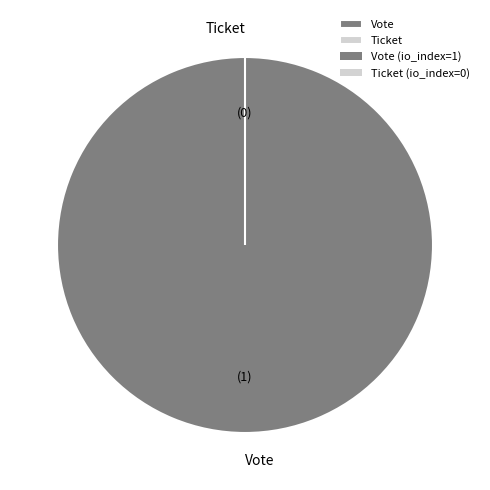

What percentage is NOT represented by Ticket?

100.0%